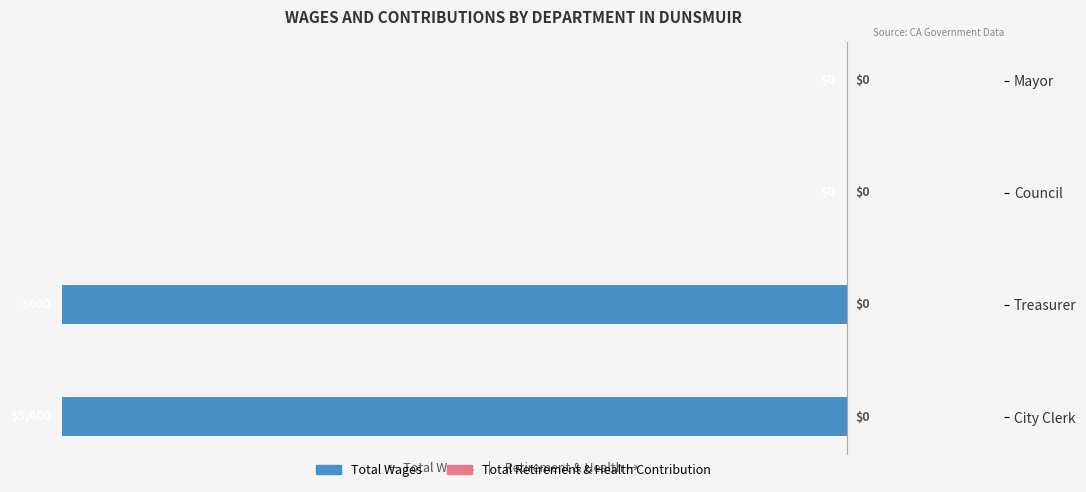

The value at City Clerk is -100. True or false?

True